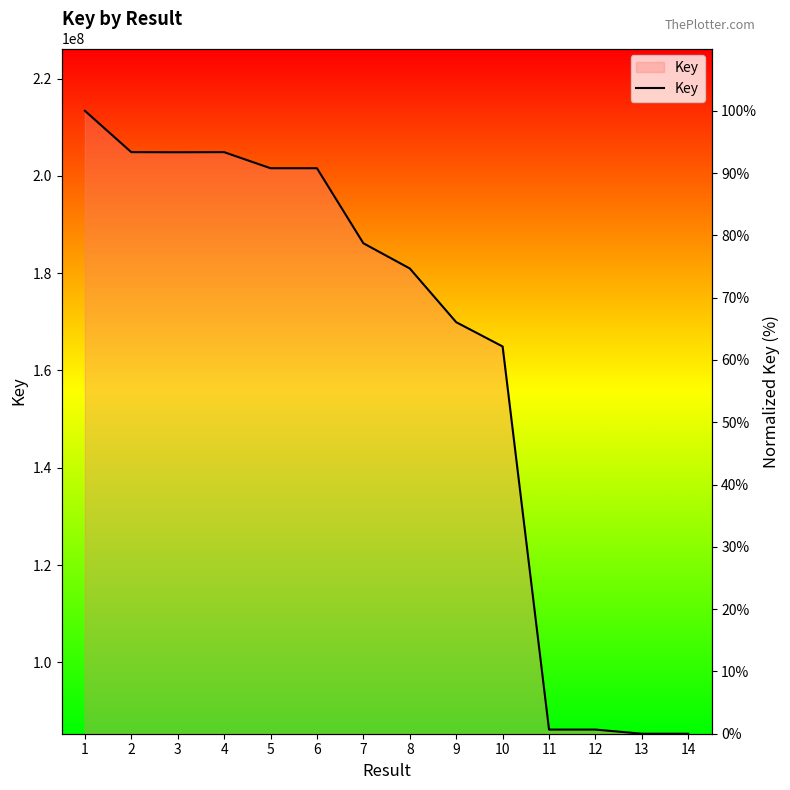

True or false: the data shows 55.6 at 2.

False